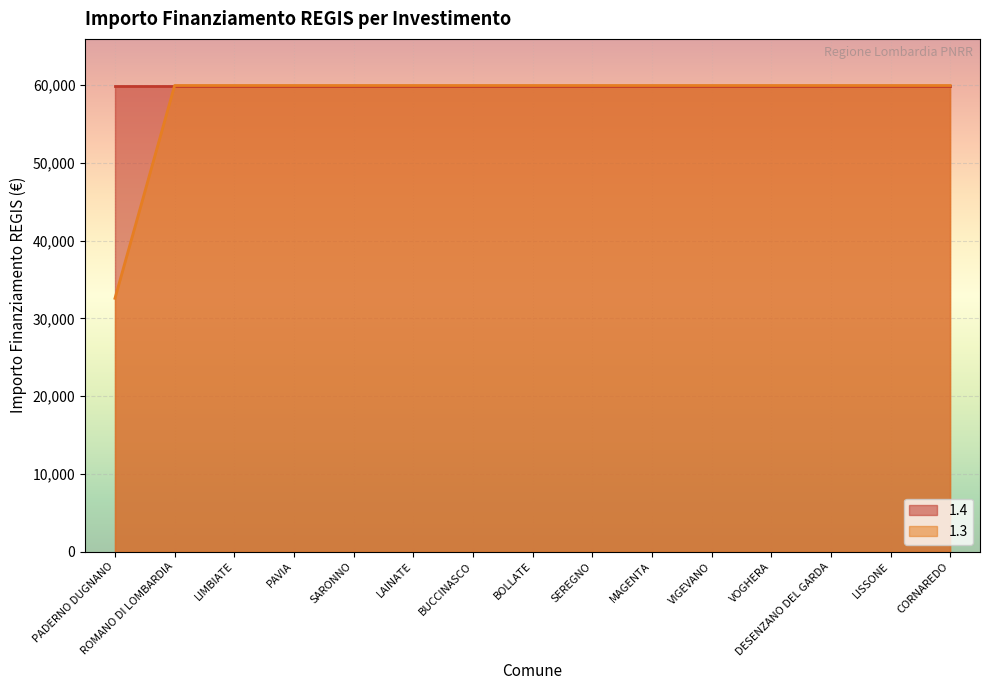

What is the average value?

58141